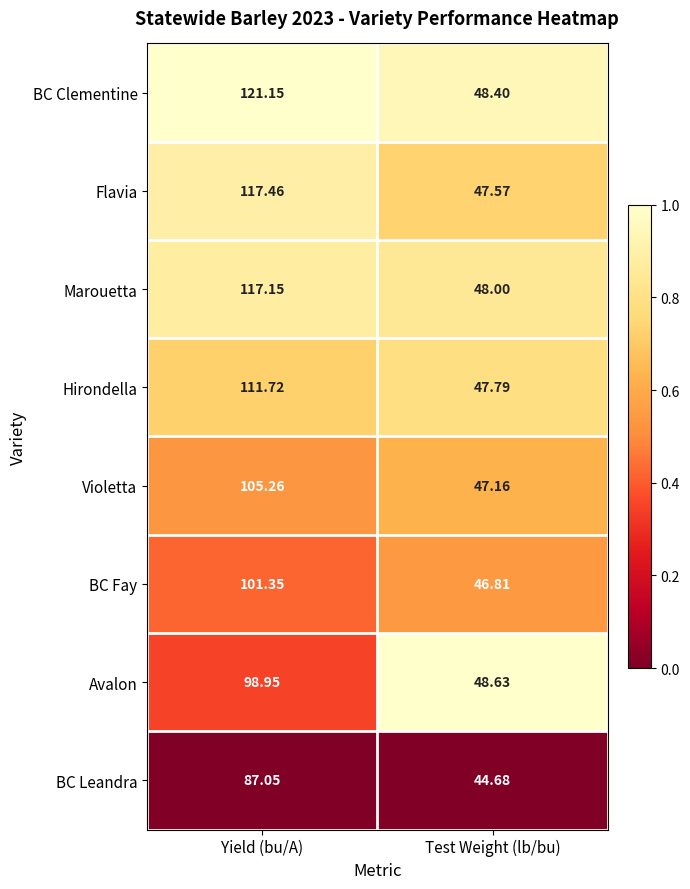

Which series has the widest spread of values?

BC Clementine